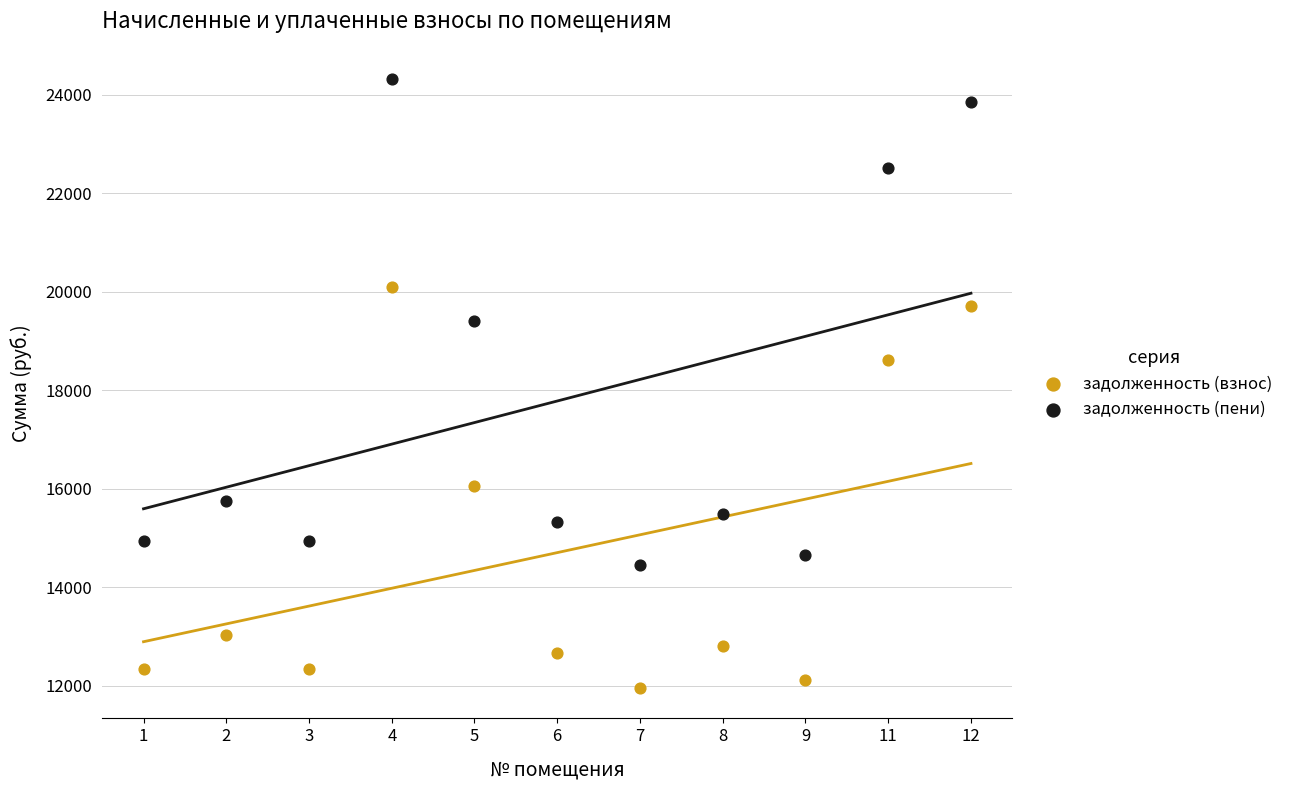

Across all series, what Y value is closest to 18136?

18613.3